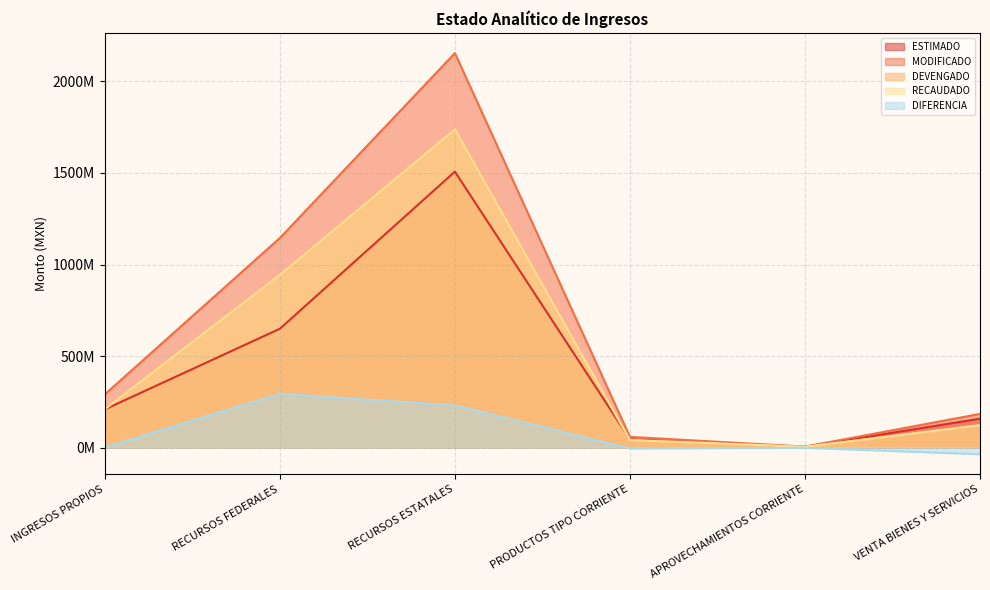

Does the chart display data point markers on the line(s)?

No